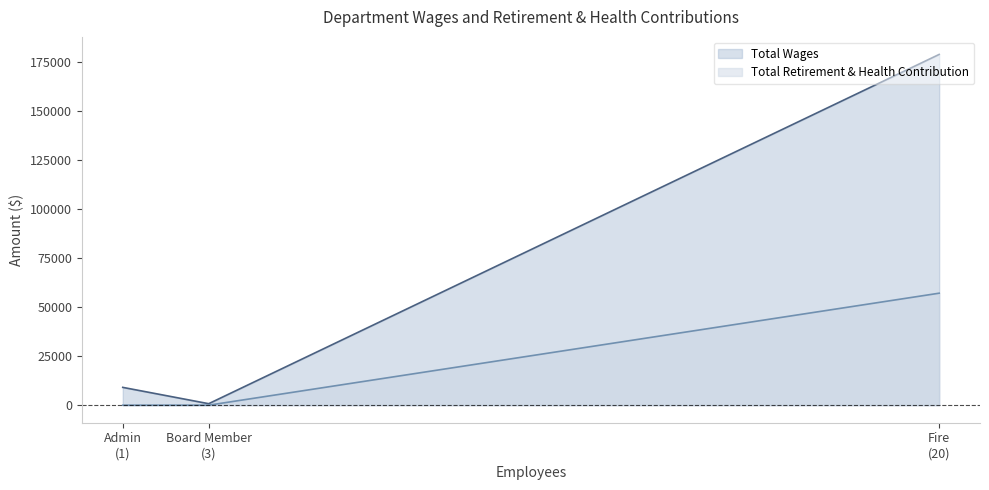

Which series changed the most between Fire and Admin?

Total Wages